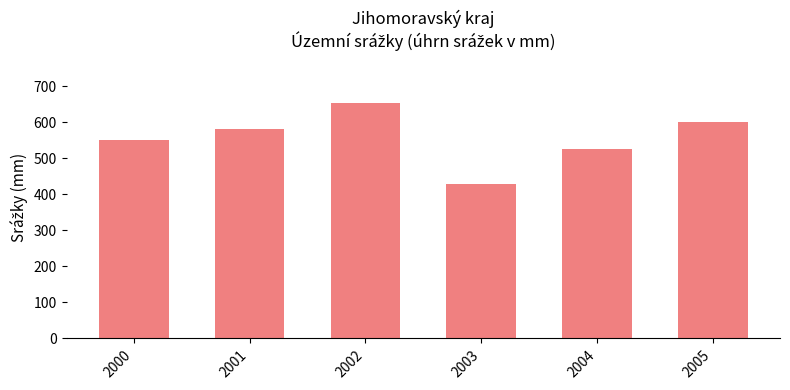

The value at 2002 is 1003. True or false?

False